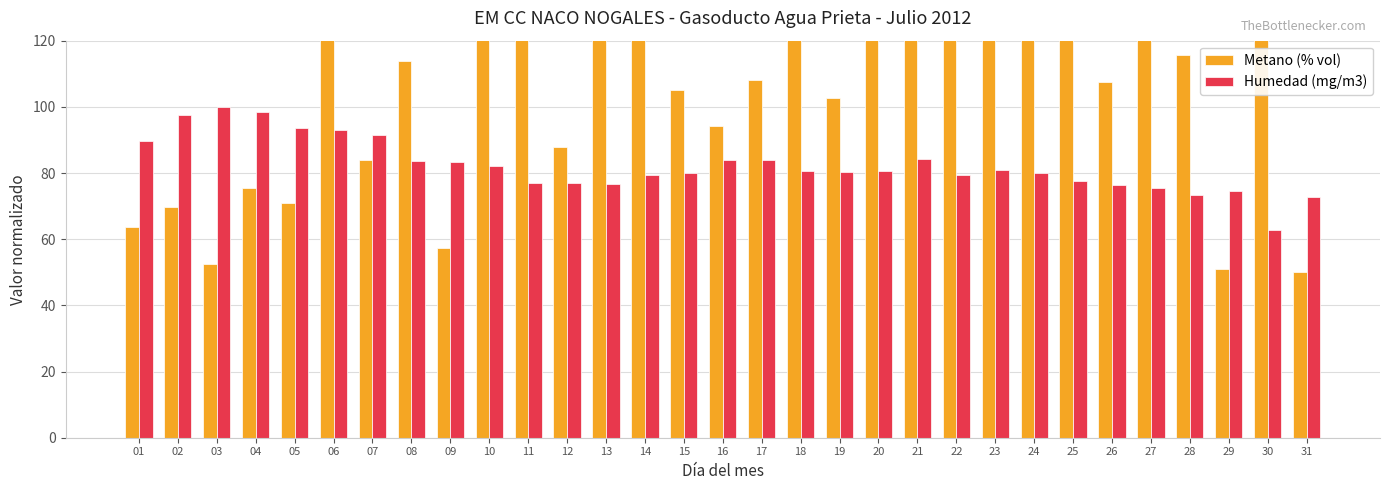

Read the Humedad (mg/m3) value at 11.

77.1